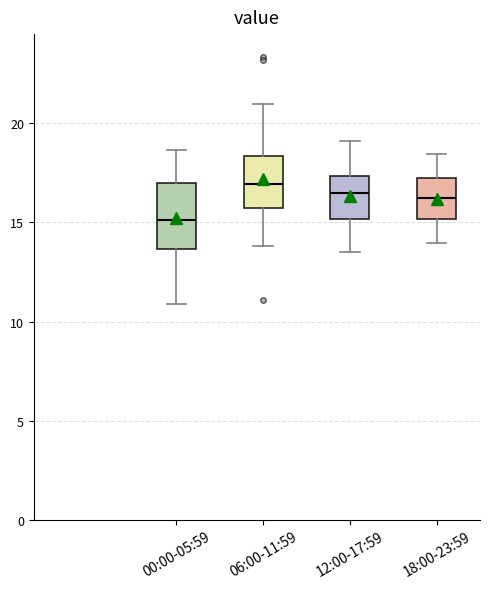

Where does the lower whisker of the box for 06:00-11:59 end on the y-axis? The values are not printed on the chart, so give them approximately, as read against the axis.

14.0